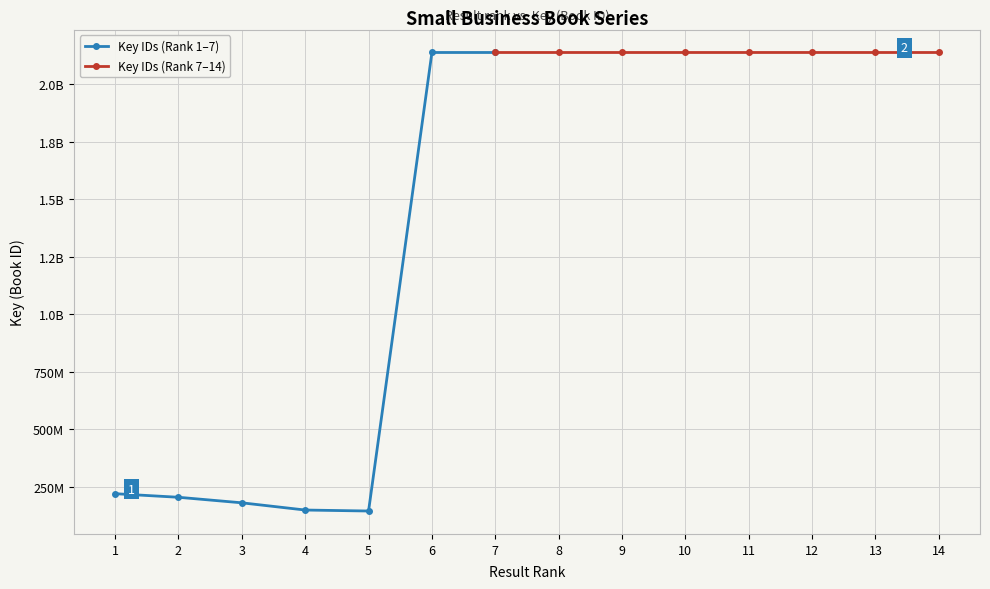

Rank the categories by value from highest to lowest.

12, 11, 10, 7, 6, 8, 13, 9, 14, 1, 2, 3, 4, 5